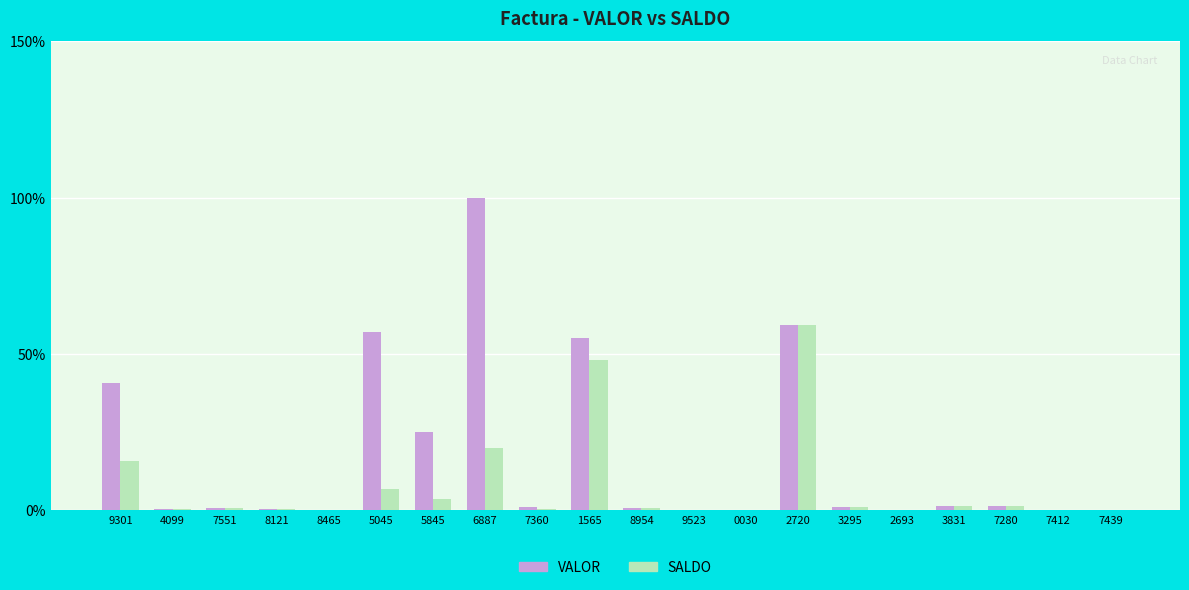

What is the sum of all VALOR values?

346.3